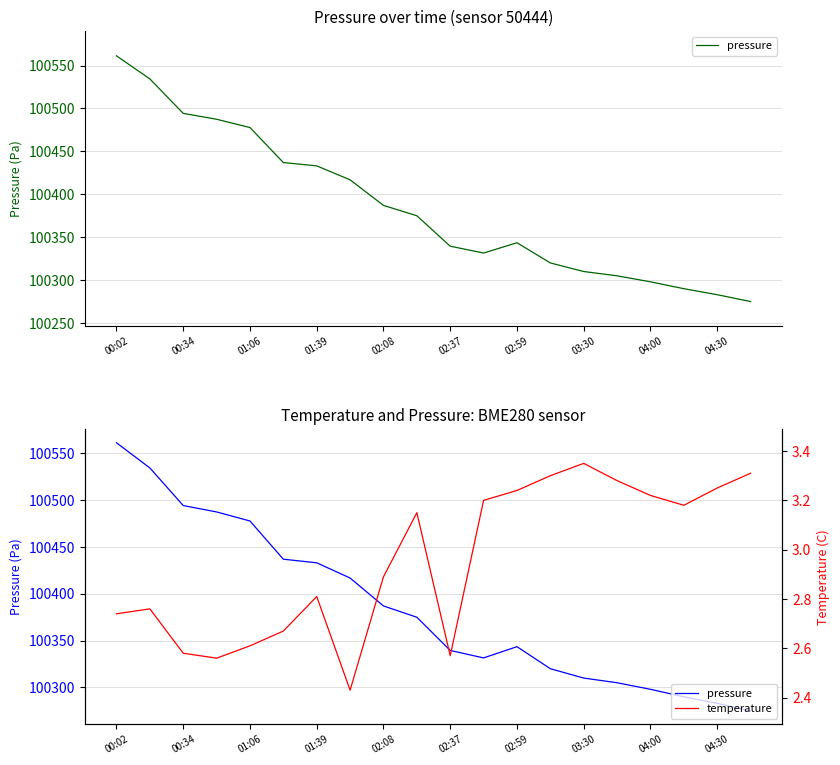

Between 02:08 and 19, which series saw the biggest shift?

pressure